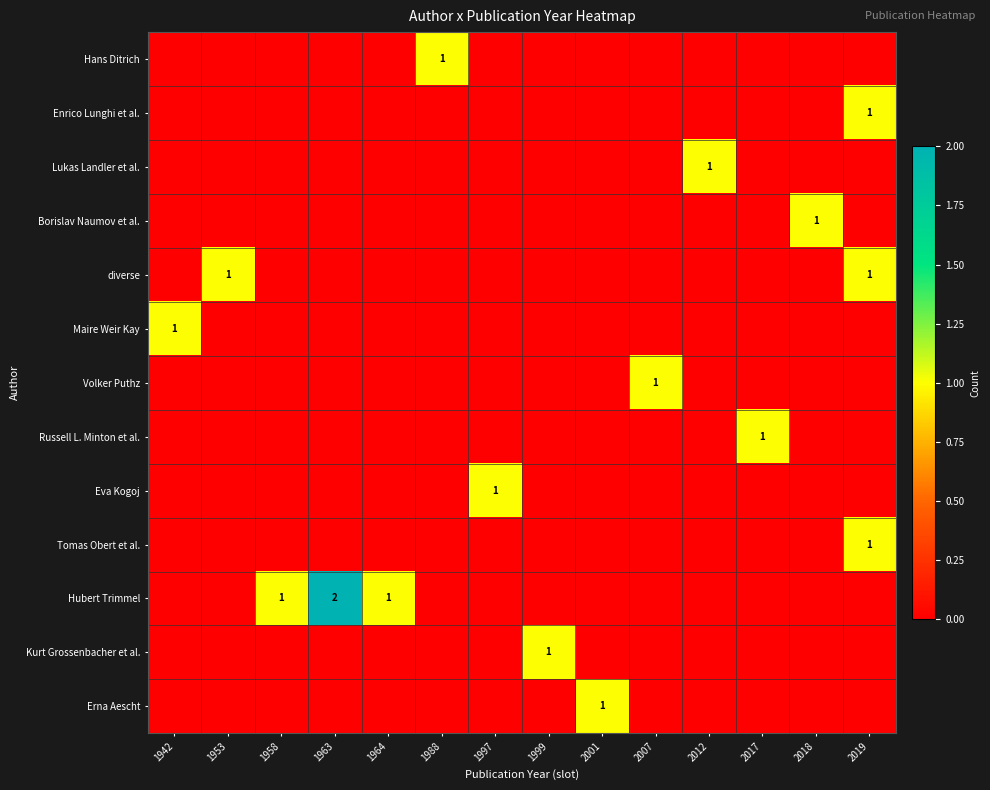

What is the sum of the Hans Ditrich values at 1988 and 1942?

1